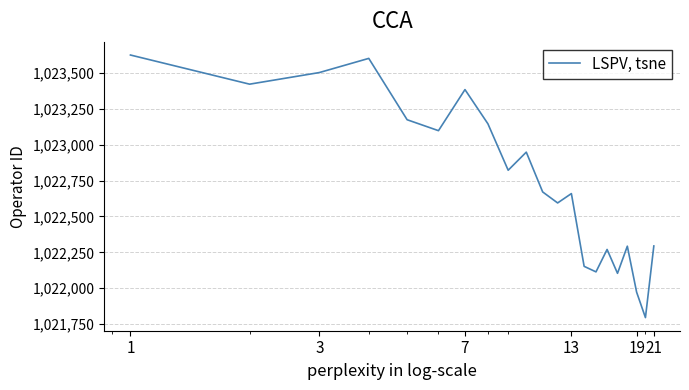

What is the maximum value shown in the chart?

1023625.3